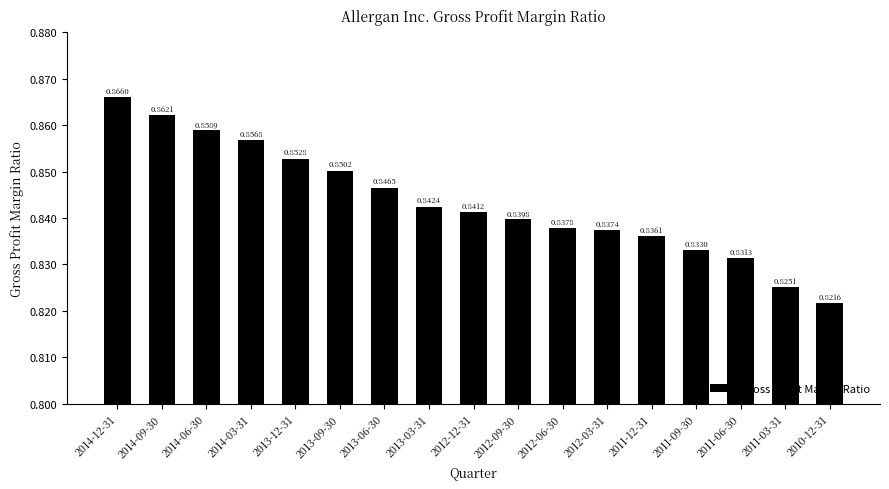

What is the label of the 13th bar from the left?

2011-12-31